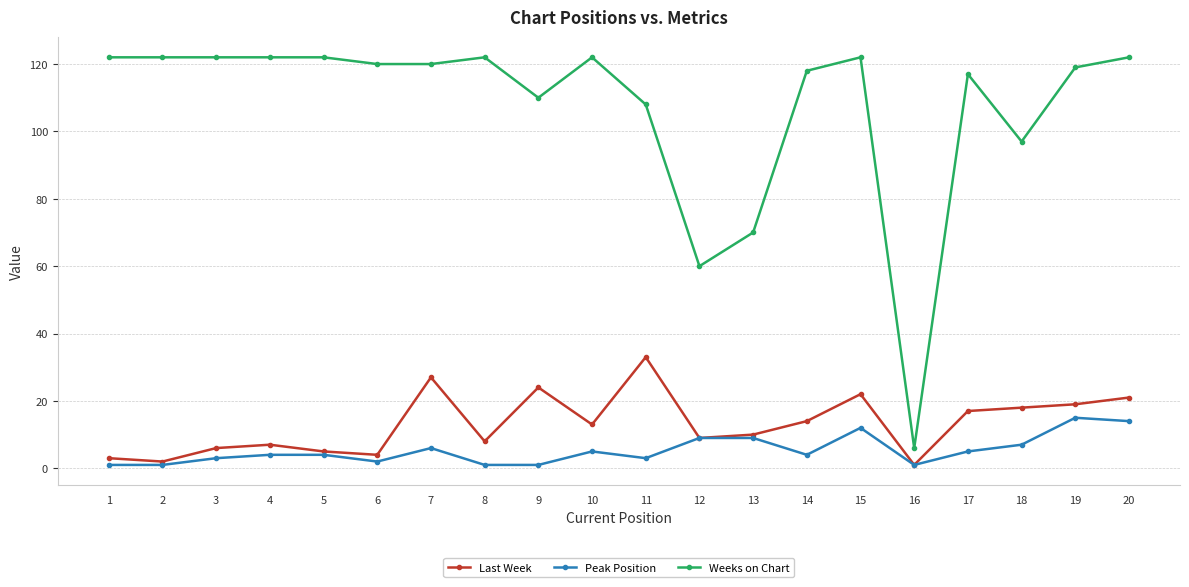

True or false: Peak Position and Weeks on Chart cross at least once.

False